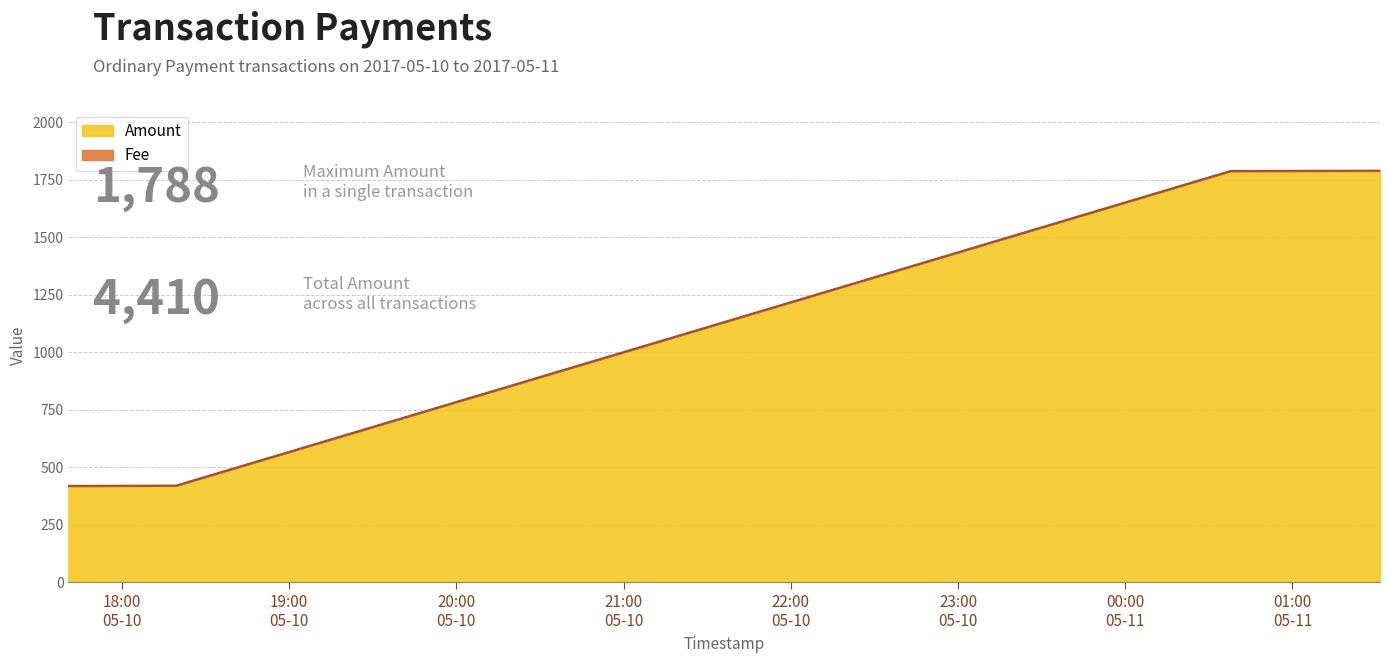

What is the difference between the values at 2017-05-10 17:40:49 and 2017-05-11 00:37:54?

1369.6